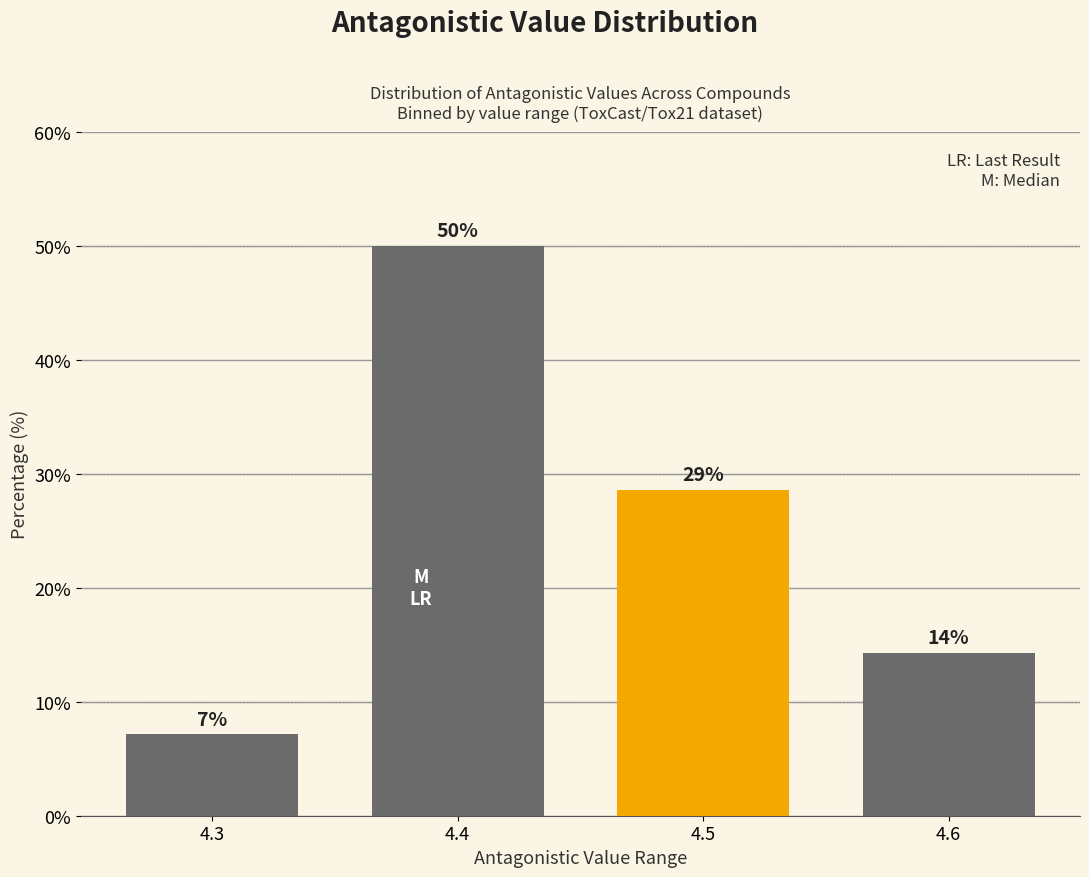

How many bars are there in total?

4